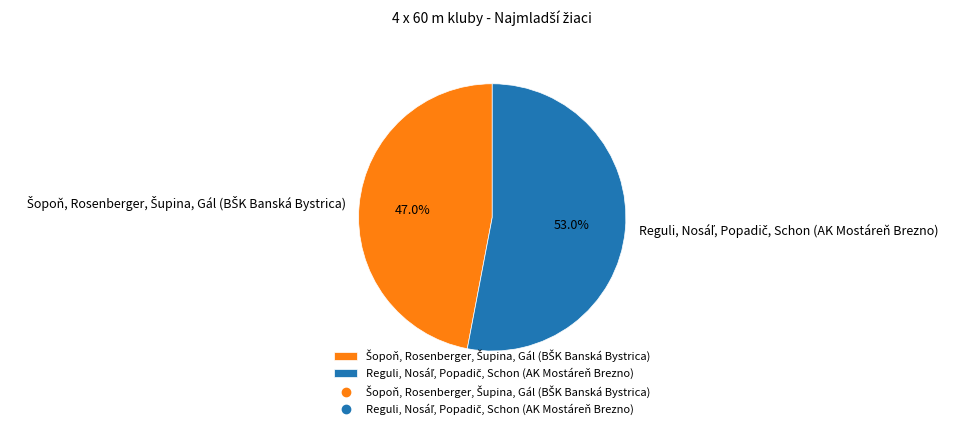

Is there a majority slice in this chart?

Yes